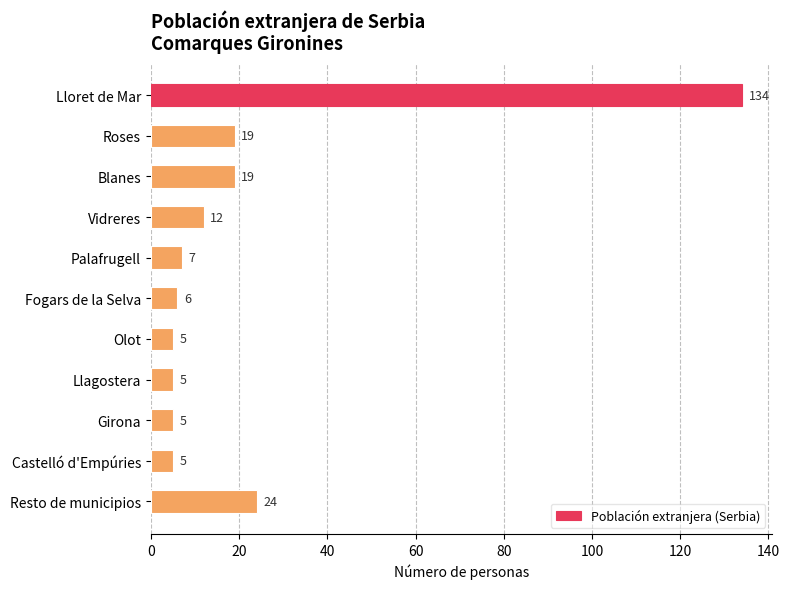

Is it true that the value at Lloret de Mar is 42?

False